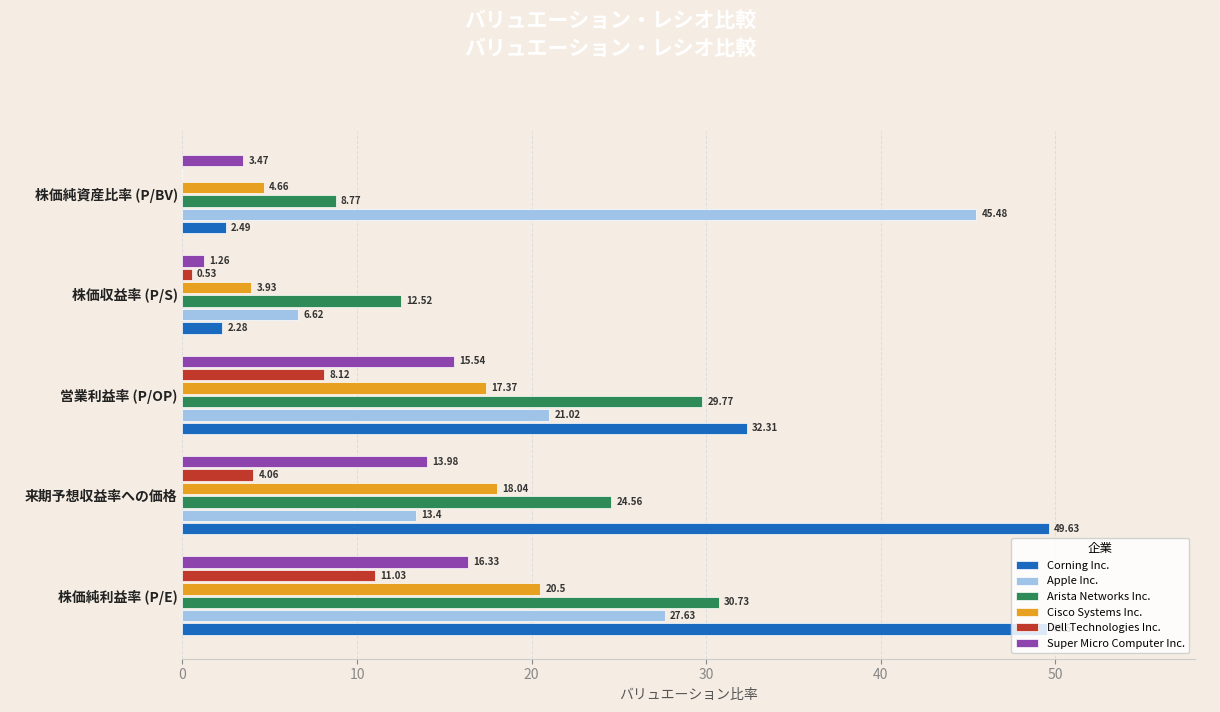

What are all the series names shown in the legend?

Corning Inc., Apple Inc., Arista Networks Inc., Cisco Systems Inc., Dell Technologies Inc., Super Micro Computer Inc.